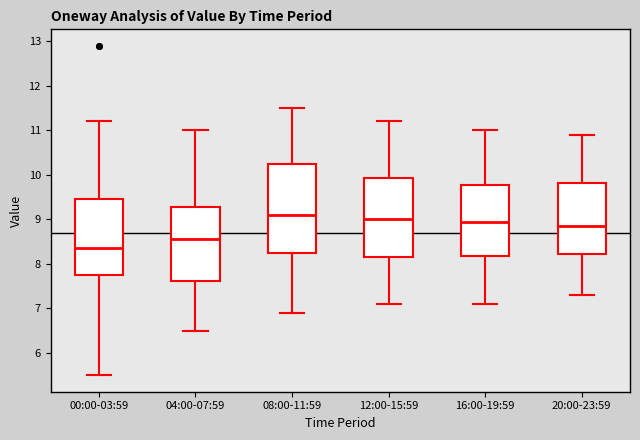

Where does the upper whisker of the box for 08:00-11:59 end on the y-axis? The values are not printed on the chart, so give them approximately, as read against the axis.

11.5